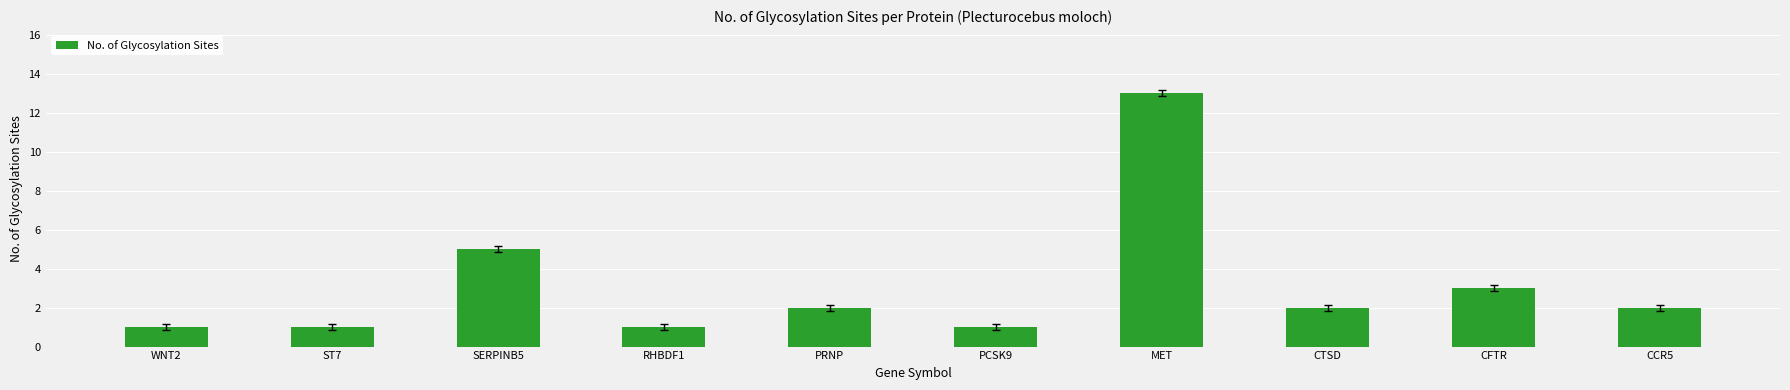

Reading right to left, extract all data points from this chart.

2	3	2	13	1	2	1	5	1	1